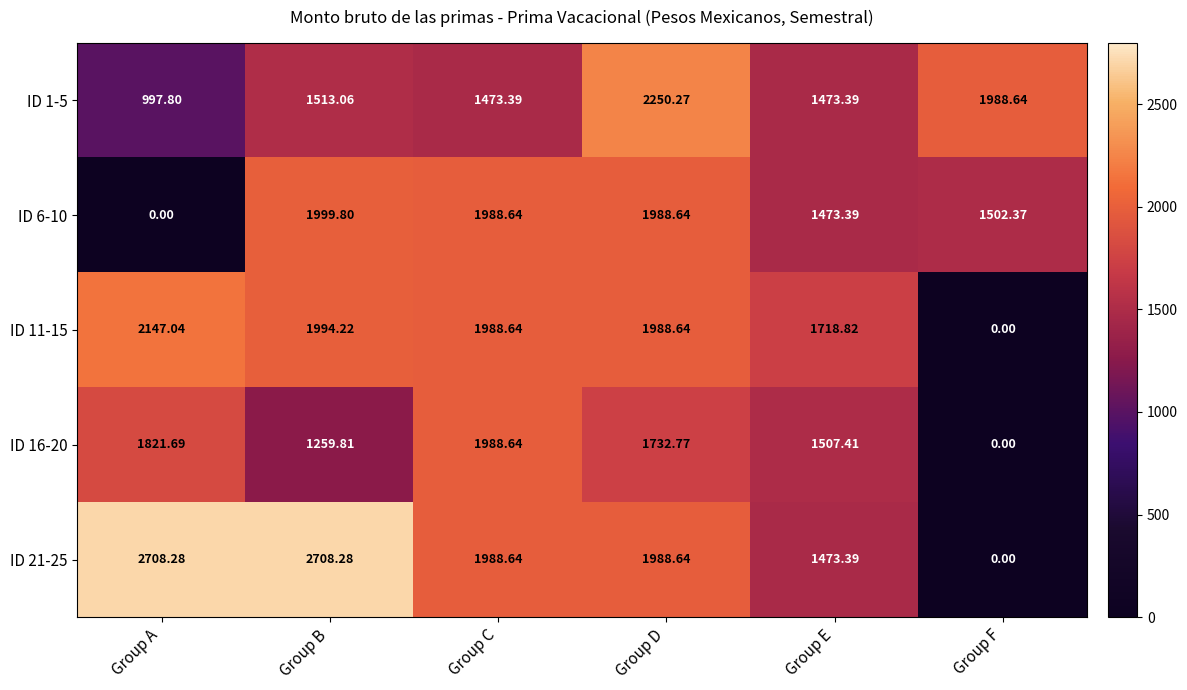

What is the total value across all series at Group A?

7674.8